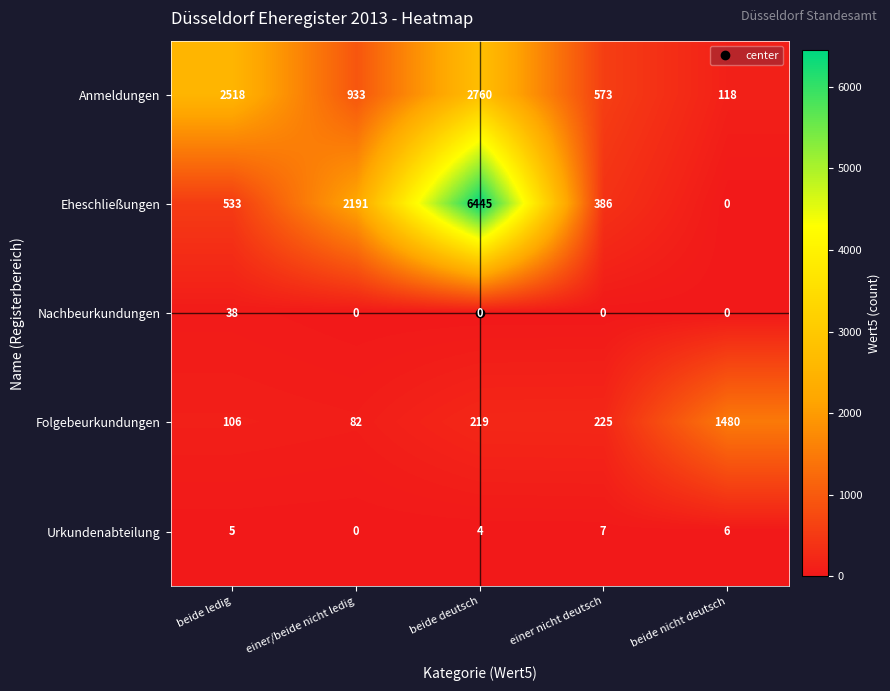

Between beide deutsch and einer nicht deutsch, which series saw the biggest shift?

Eheschließungen